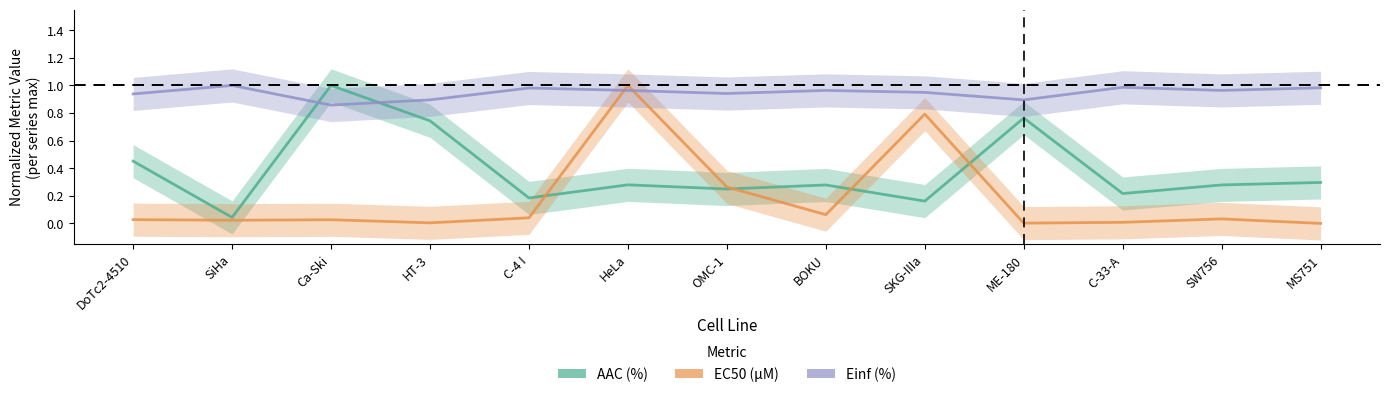

At which category does the chart reach its minimum across all series?

MS751